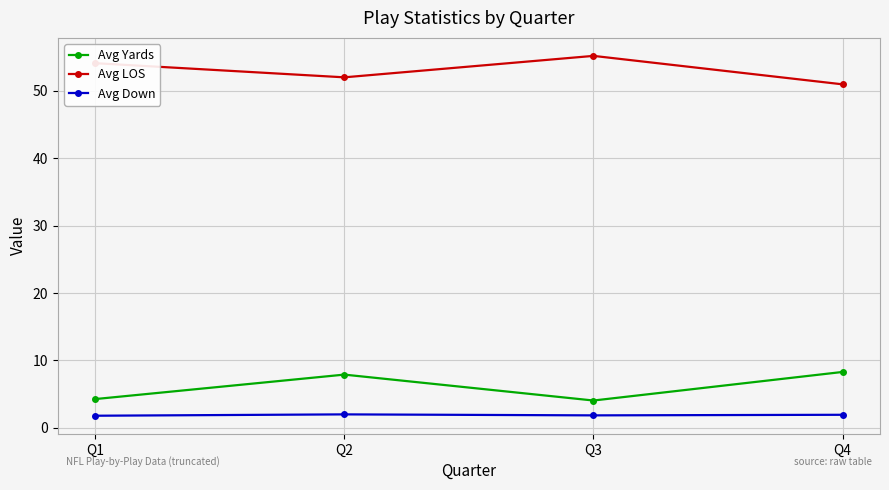

What are all the series names shown in the legend?

Avg Yards, Avg LOS, Avg Down